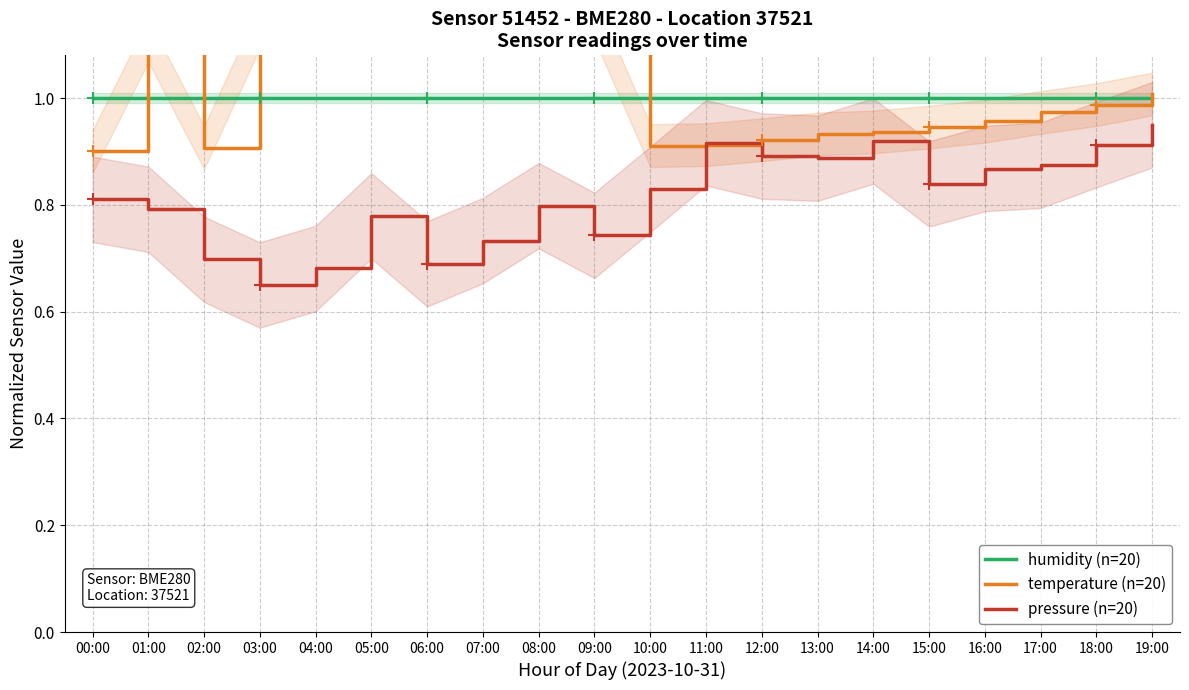

Is it true that temperature (n=20) equals 1.1 at 03:00?

True